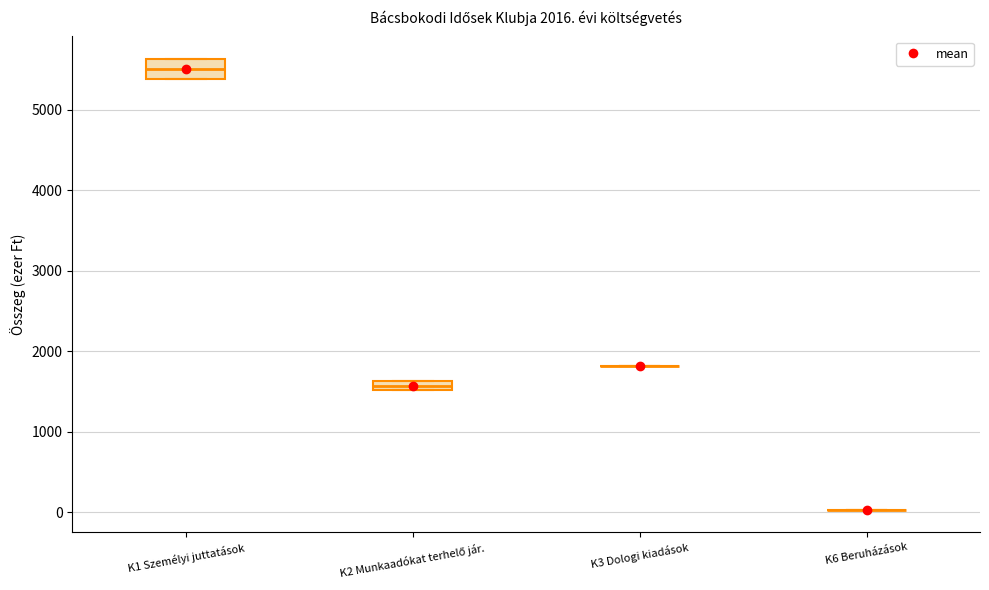

Which box is the tallest, from its lower edge to its upper edge?

K1 Személyi juttatások